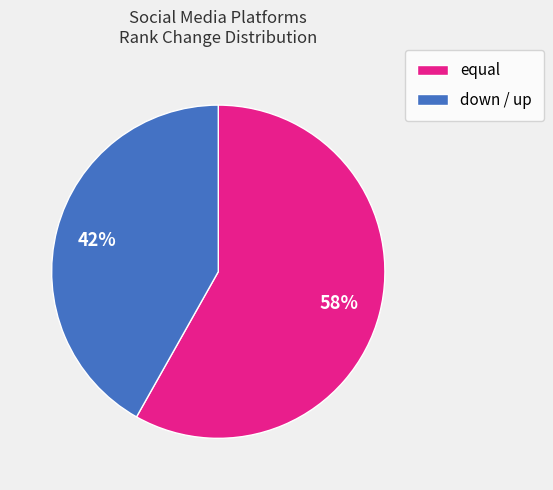

The down slice represents 55% of the pie. True or false?

False